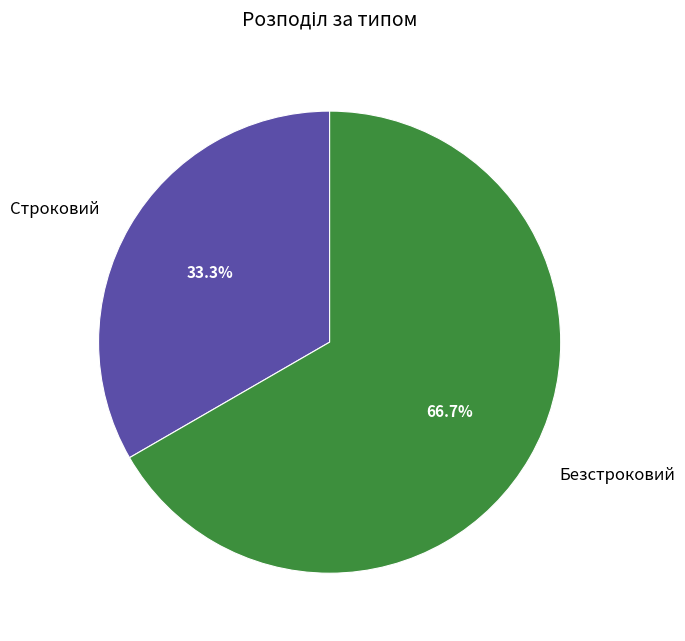

What is the smallest slice in the pie chart?

Строковий